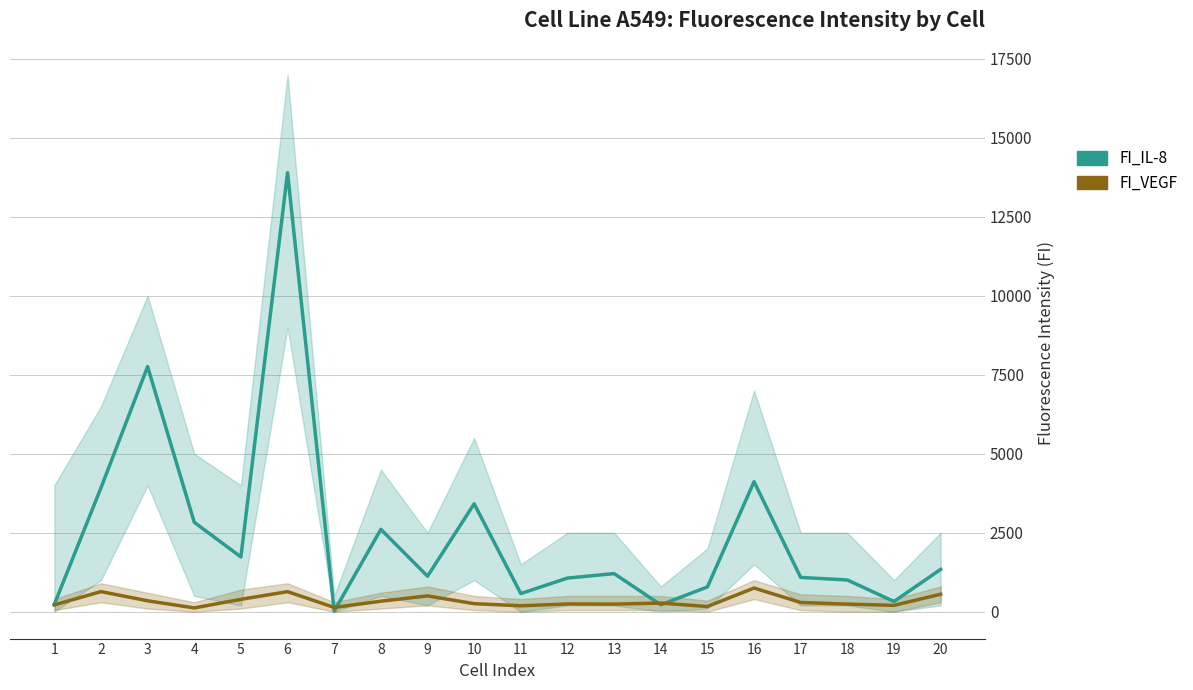

Is it true that FI_IL-8 equals 356 at 1?

False